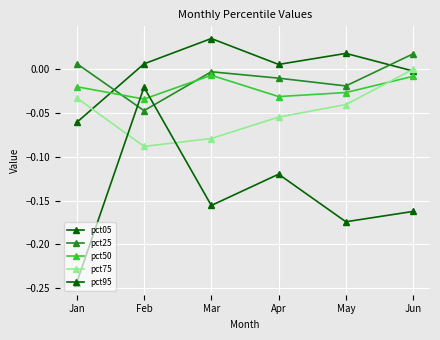

Is the value of pct50 at May greater than the value of pct95 at May?

Yes